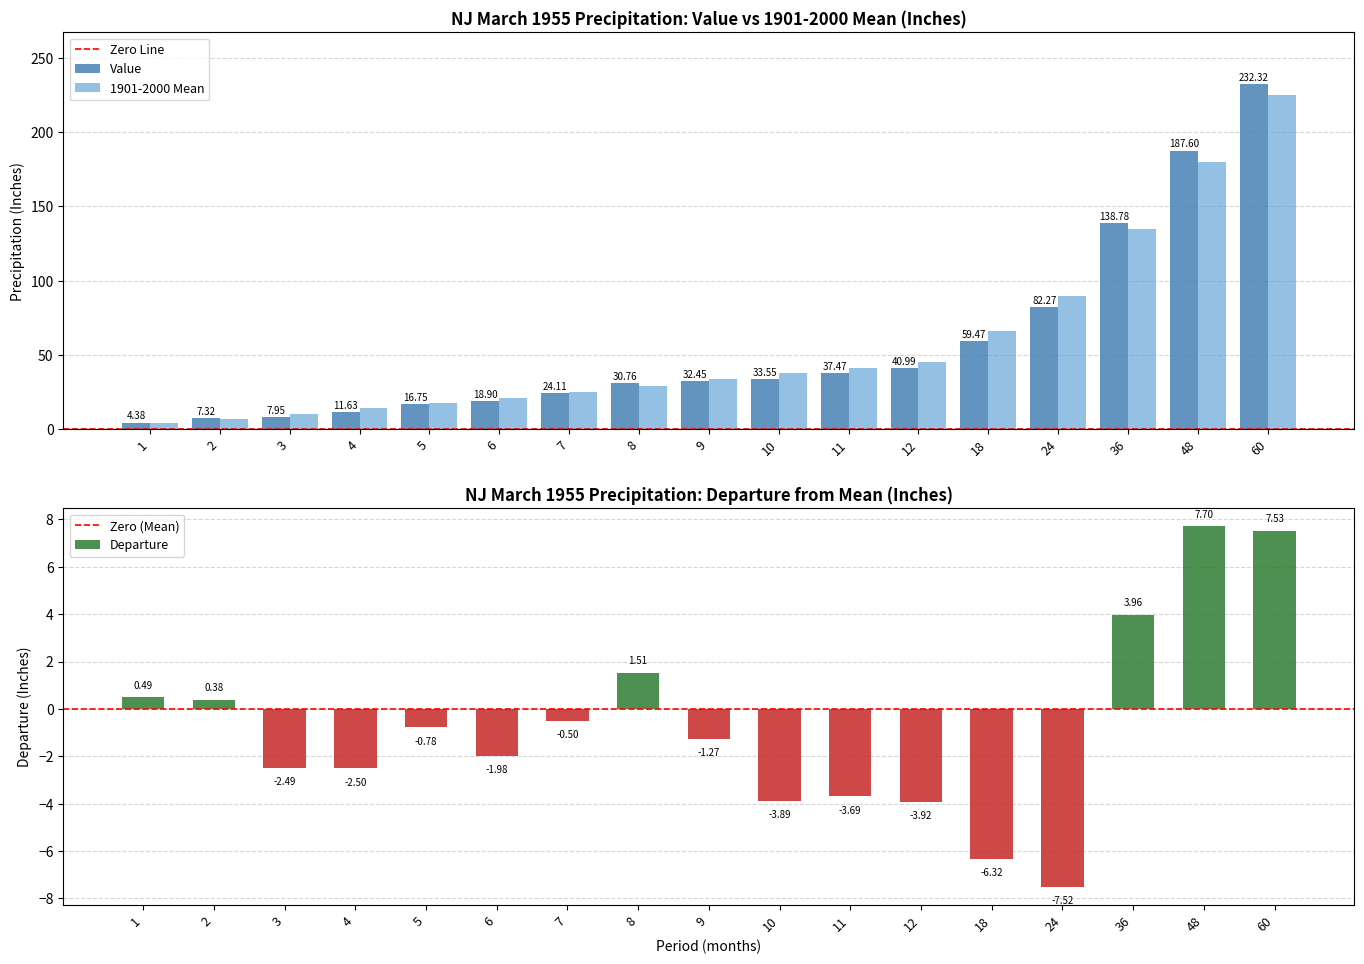

List the series in order of their peak value, lowest first.

Departure, 1901-2000 Mean, Value